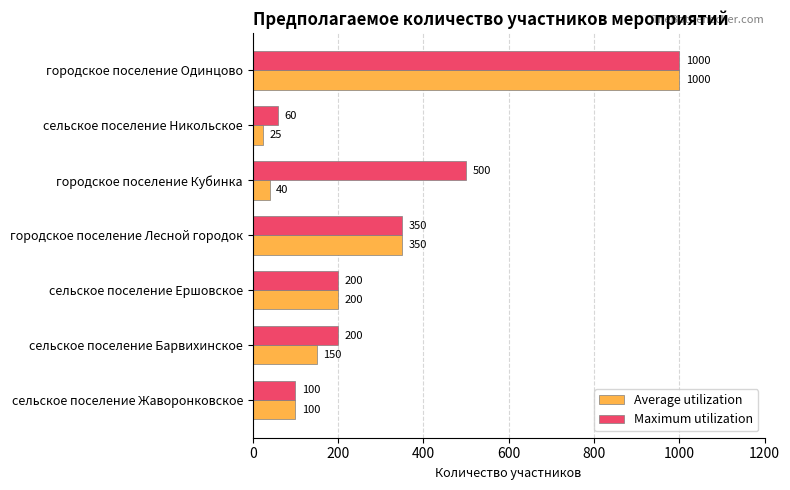

How many values in the Maximum utilization series are below 200?

2